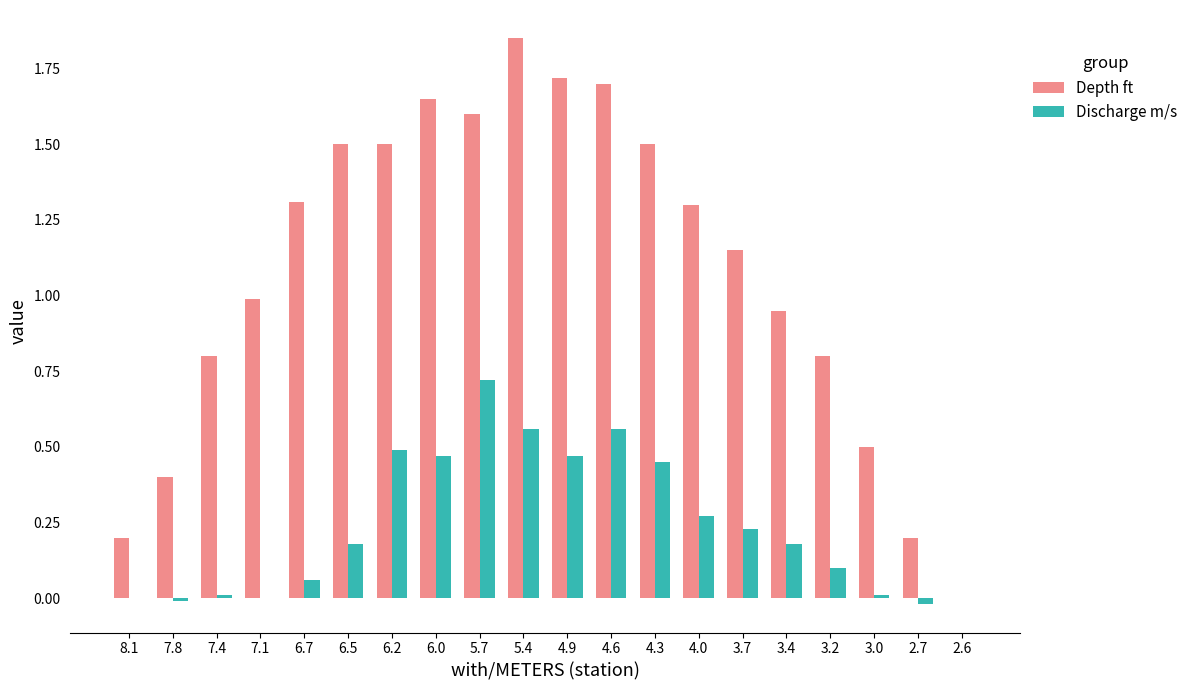

What is the sum of all Depth ft values?

21.6